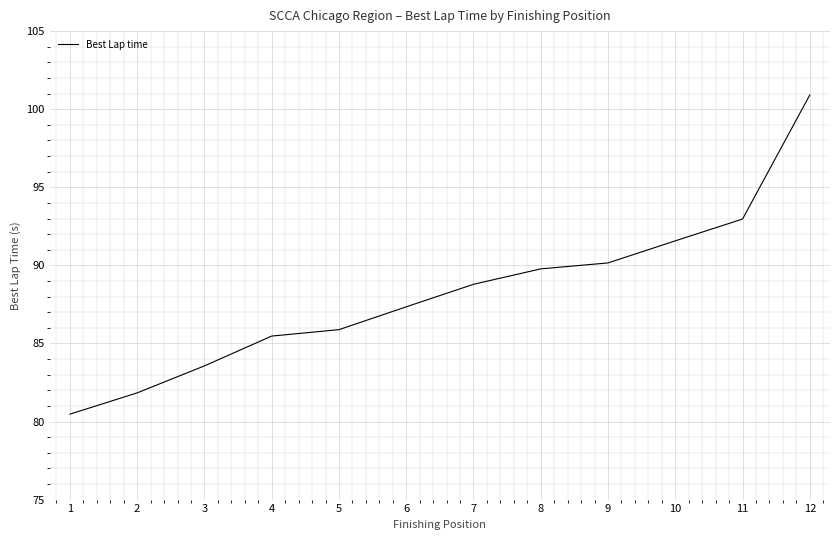

List the labels in order of value, smallest first.

1, 2, 3, 4, 5, 6, 7, 8, 9, 10, 11, 12